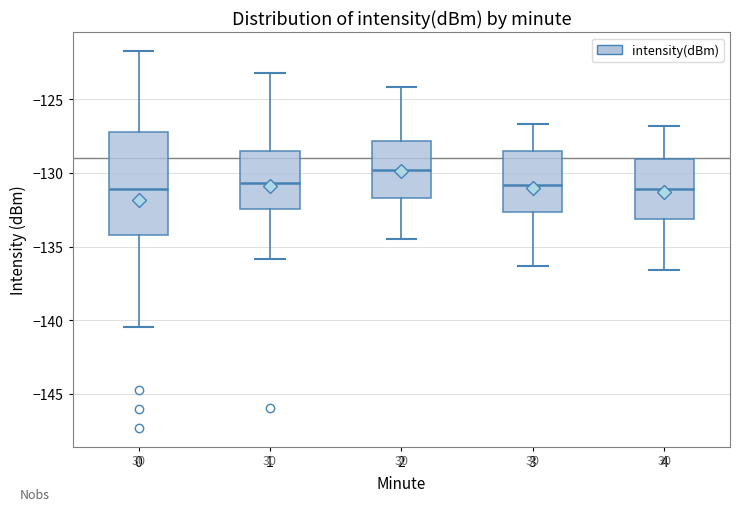

Reading left to right, read every box against the y-axis: the position of its median line, the range the box covers, and the ends of its whiskers. The values are not printed on the chart, so give them approximately, as read against the axis.

0: median -131.0, box -134.0 to -127.0, whiskers -140.5 to -121.5
1: median -130.5, box -132.5 to -128.5, whiskers -136.0 to -123.0
2: median -130.0, box -131.5 to -128.0, whiskers -134.5 to -124.0
3: median -131.0, box -132.5 to -128.5, whiskers -136.5 to -126.5
4: median -131.0, box -133.0 to -129.0, whiskers -136.5 to -127.0